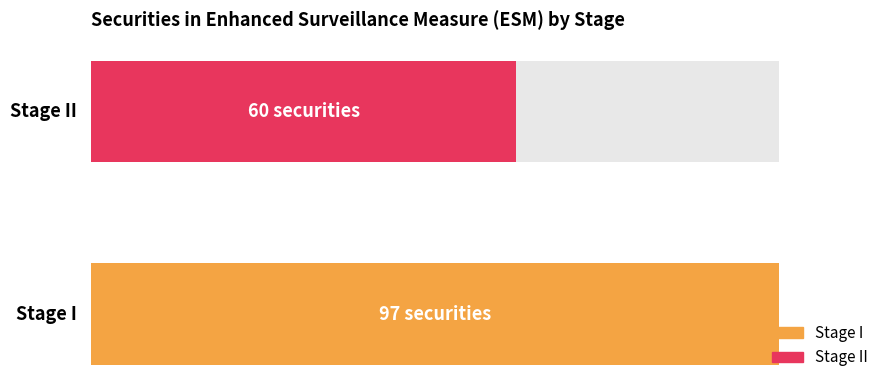

How many distinct data groups are displayed?

2